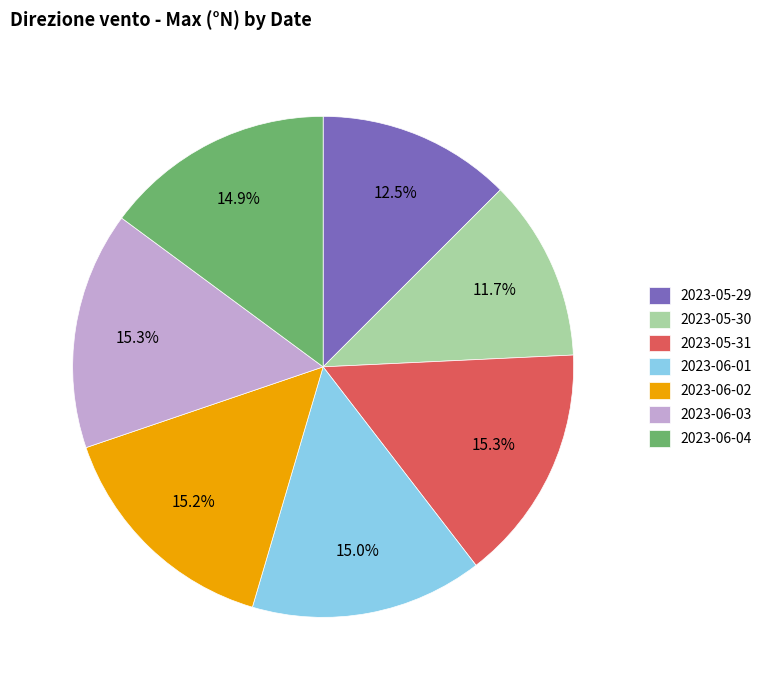

How many segments does this pie chart have?

7